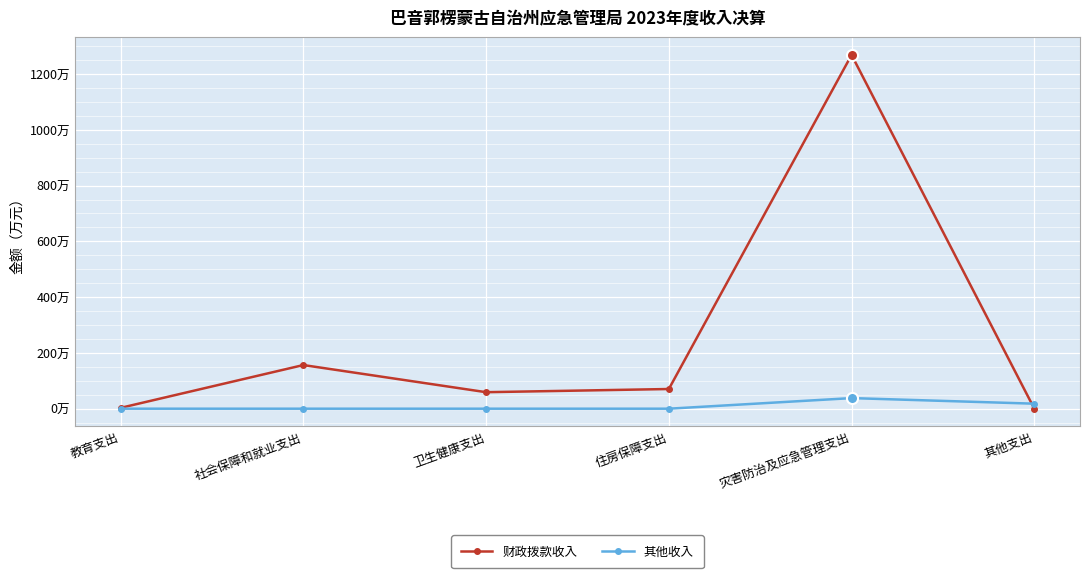

What is the average value of the 财政拨款收入 series?

259.6